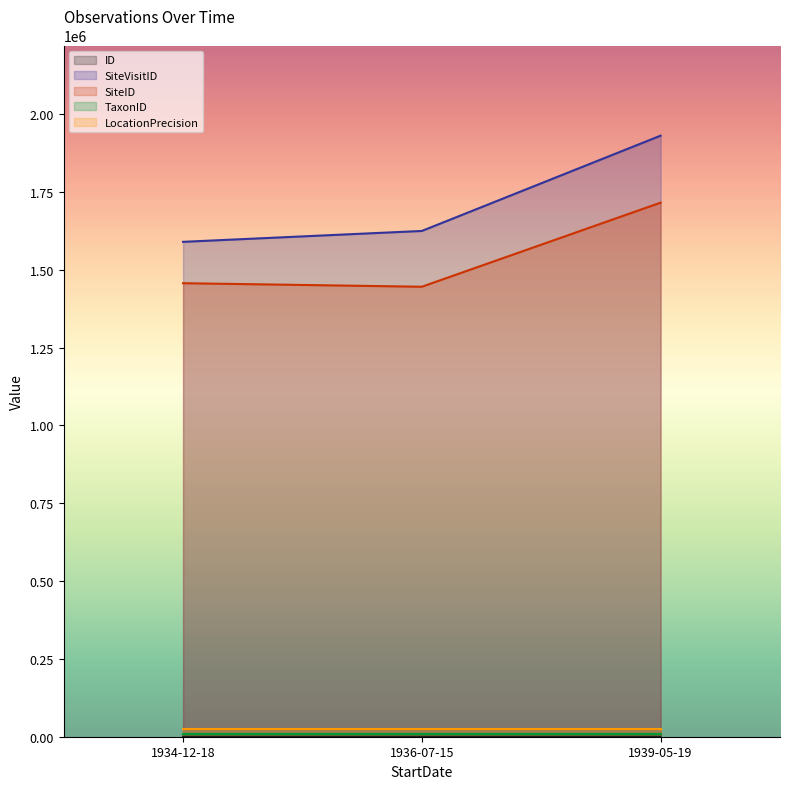

Which label corresponds to the smallest value in the chart?

1934-12-18